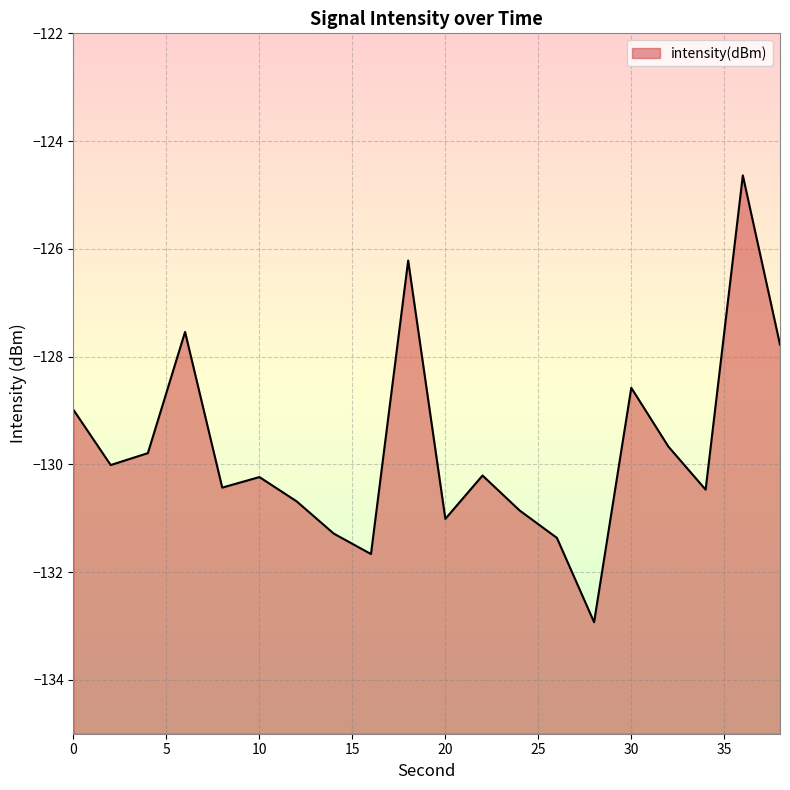

Rank the categories by value from highest to lowest.

36, 18, 6, 38, 30, 0, 32, 4, 2, 22, 10, 8, 34, 12, 24, 20, 14, 26, 16, 28